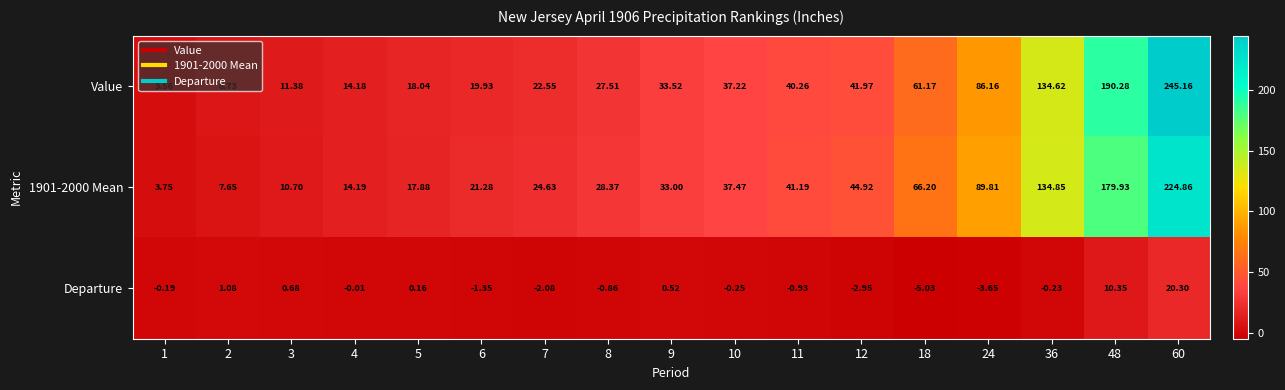

Which series has the largest range (max minus min)?

Value